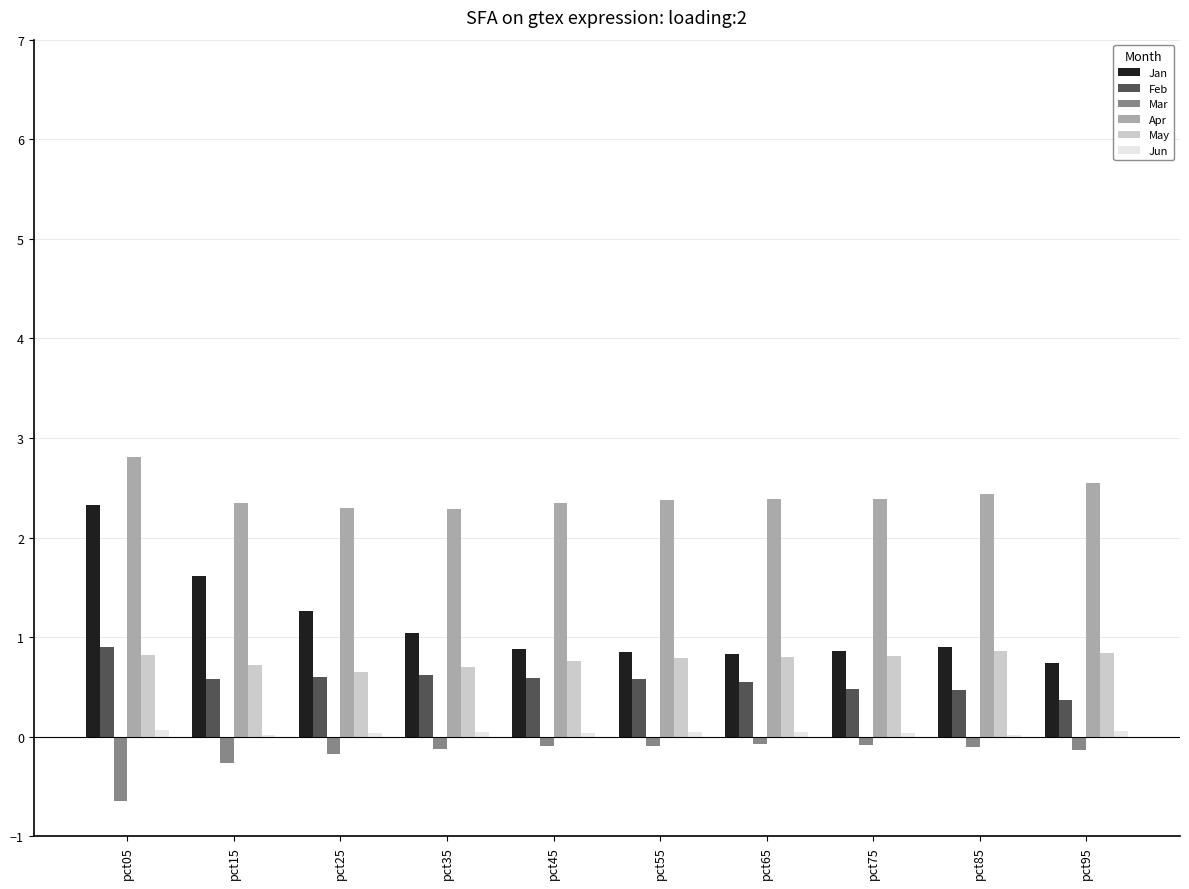

At which label is Feb closest to 0?

pct95